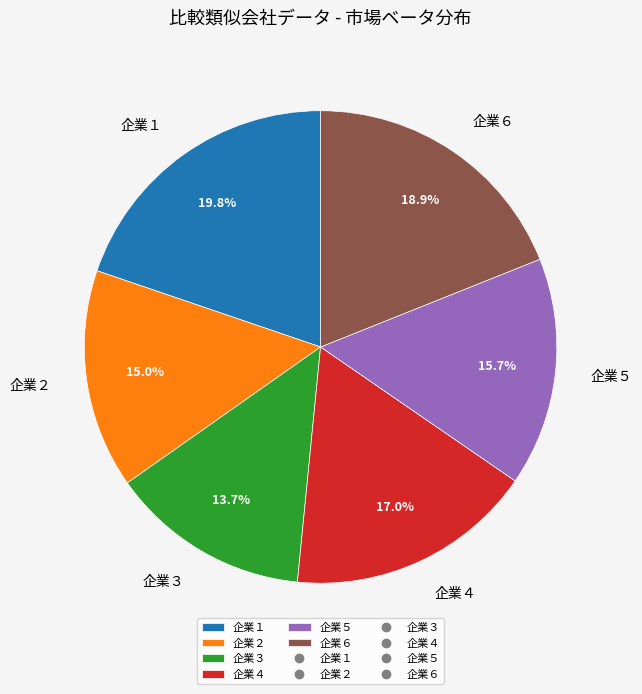

What portion of the pie excludes 企業４?

83.0%